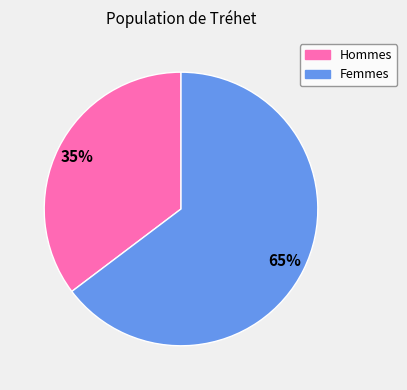

Does any single category account for the majority?

Yes